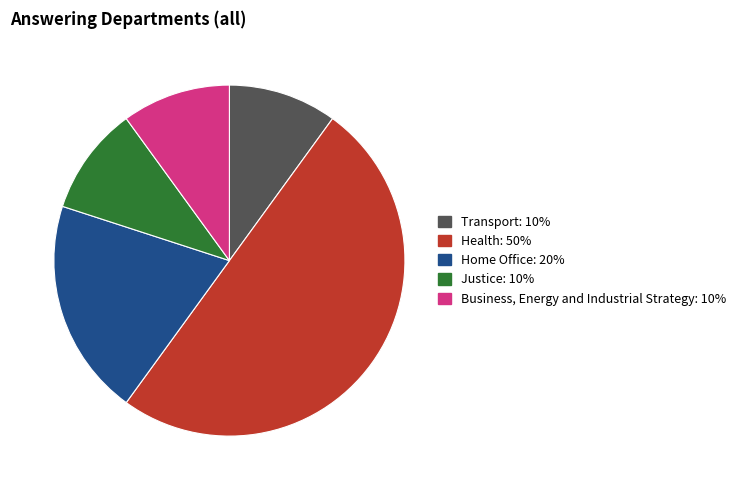

What is the largest slice in the pie chart?

Health